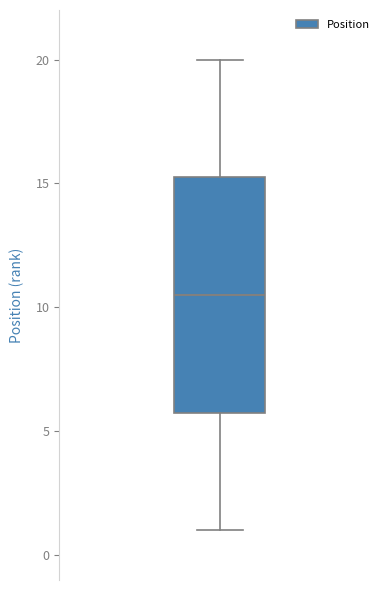

Read this box plot against the y-axis: the position of the median line, the range covered by the box, and the ends of both whiskers. The values are not printed on the chart, so give them approximately, as read against the axis.

median 10.5, box 6.0 to 15.5, whiskers 1.0 to 20.0